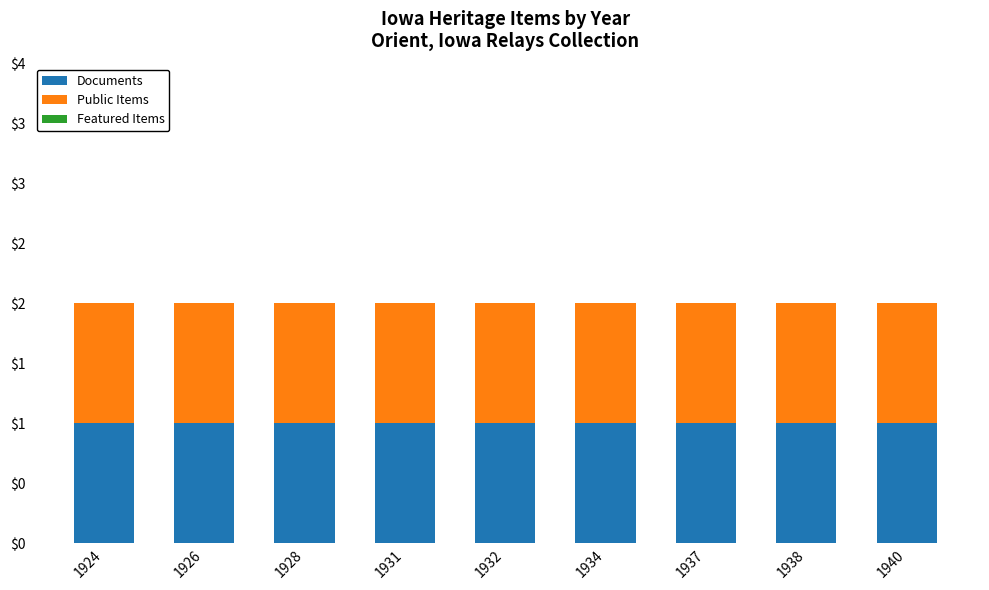

At which category is the sum across all series the highest?

1924